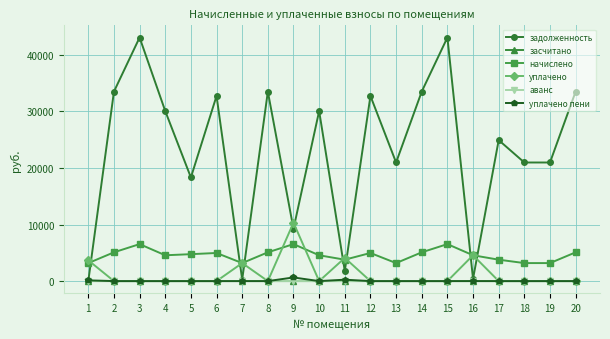

The засчитано series shows 0.0 at 5. True or false?

True